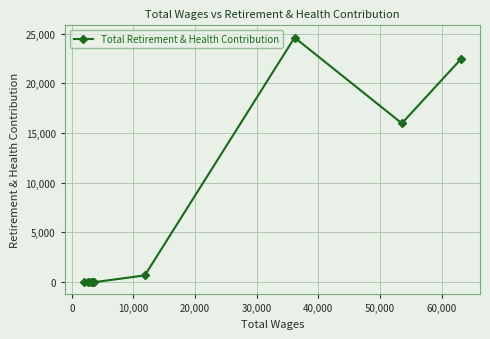

What is the difference between the second highest and minimum values?

22455